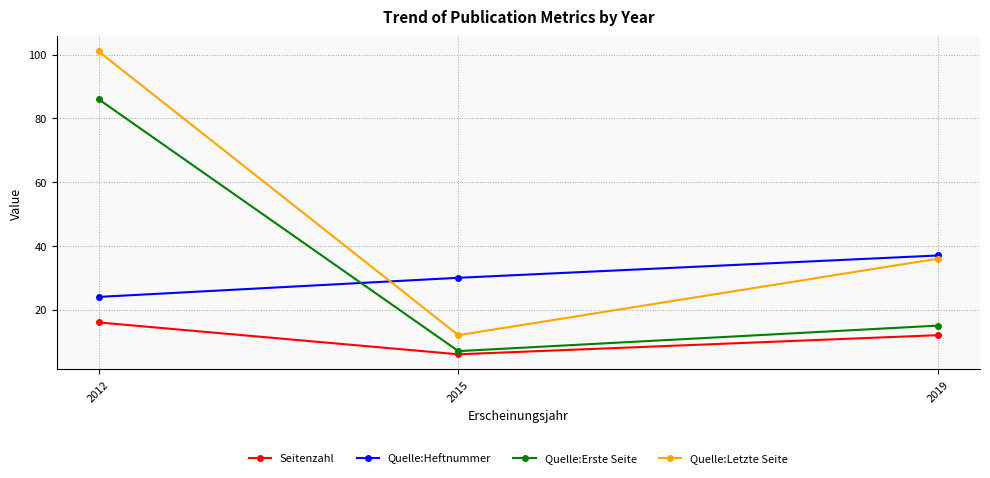

What is the difference between the Quelle:Heftnummer values at 2015 and 2012?

6